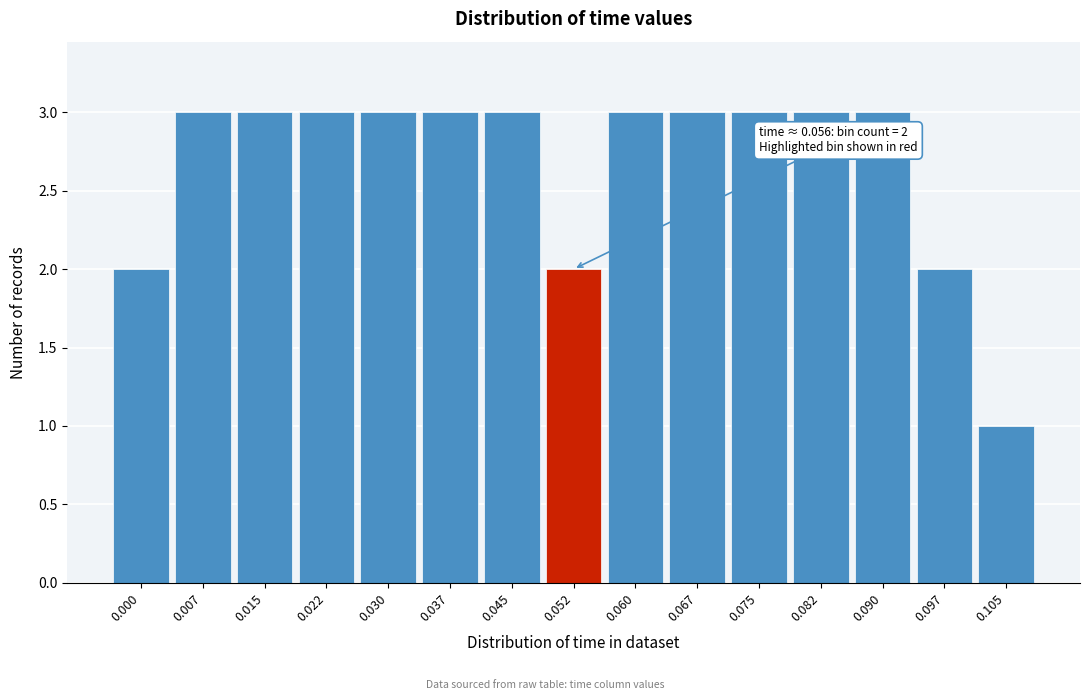

Reading left to right, list all the values displayed in this chart.

0.000=2	0.007=3	0.015=3	0.022=3	0.030=3	0.037=3	0.045=3	0.052=2	0.060=3	0.067=3	0.075=3	0.082=3	0.090=3	0.097=2	0.105=1